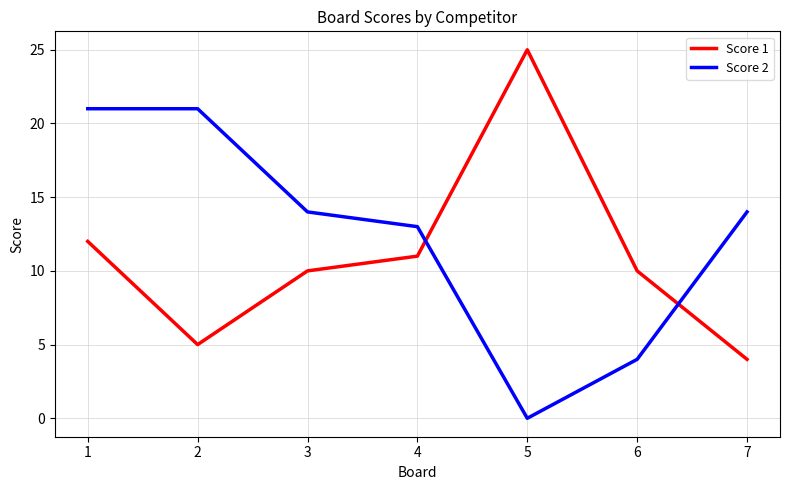

Reading right to left, extract all data points from this chart.

Score 1: 7=4	6=10	5=25	4=11	3=10	2=5	1=12
Score 2: 7=14	6=4	5=0	4=13	3=14	2=21	1=21